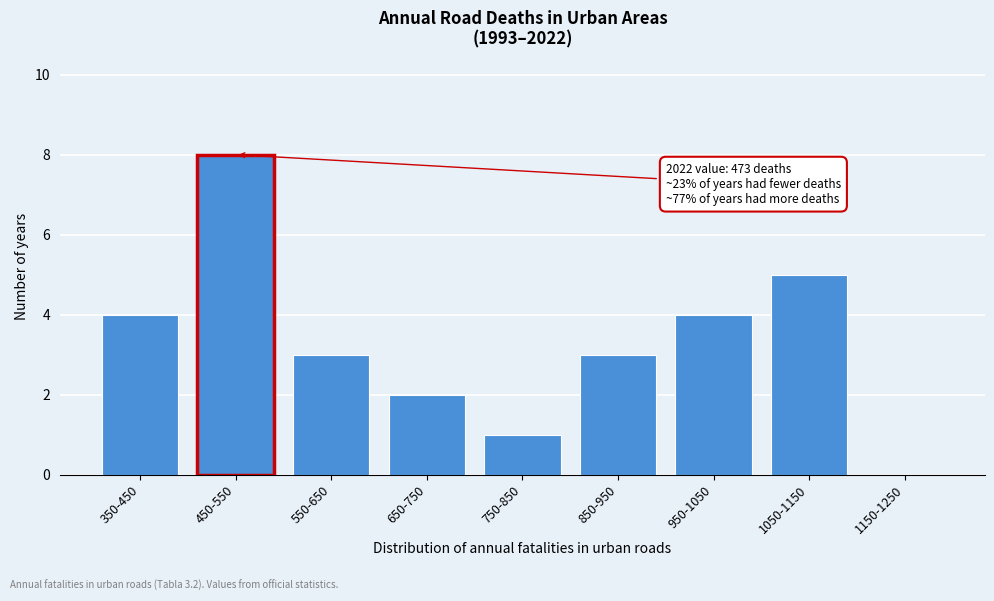

Reading left to right, extract all data points from this chart.

350-450=4	450-550=8	550-650=3	650-750=2	750-850=1	850-950=3	950-1050=4	1050-1150=5	1150-1250=0